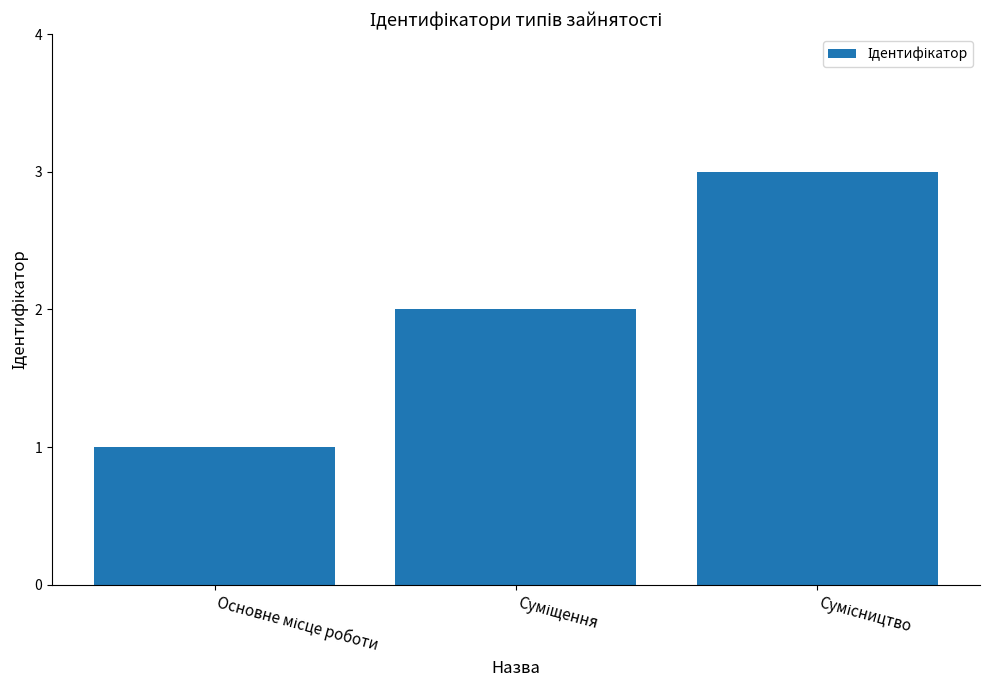

What is the difference between the maximum and minimum values?

2